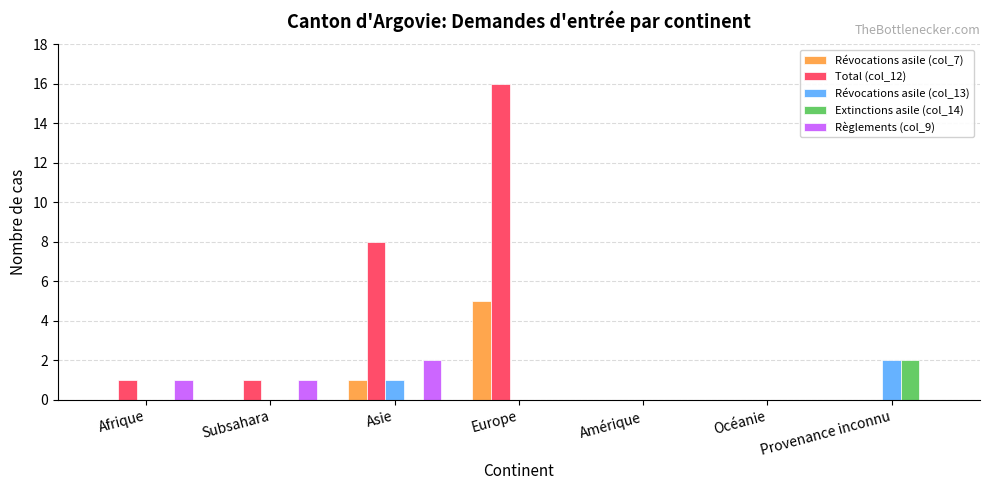

What is the sum of all Révocations asile (col_7) values?

6